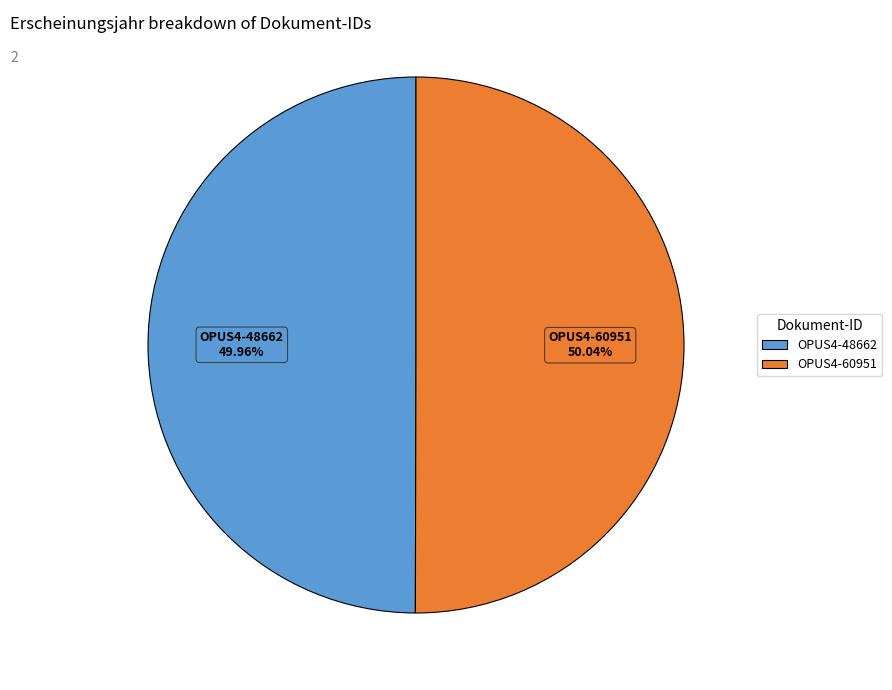

To the nearest percent, what percentage of the pie is OPUS4-48662?

50%